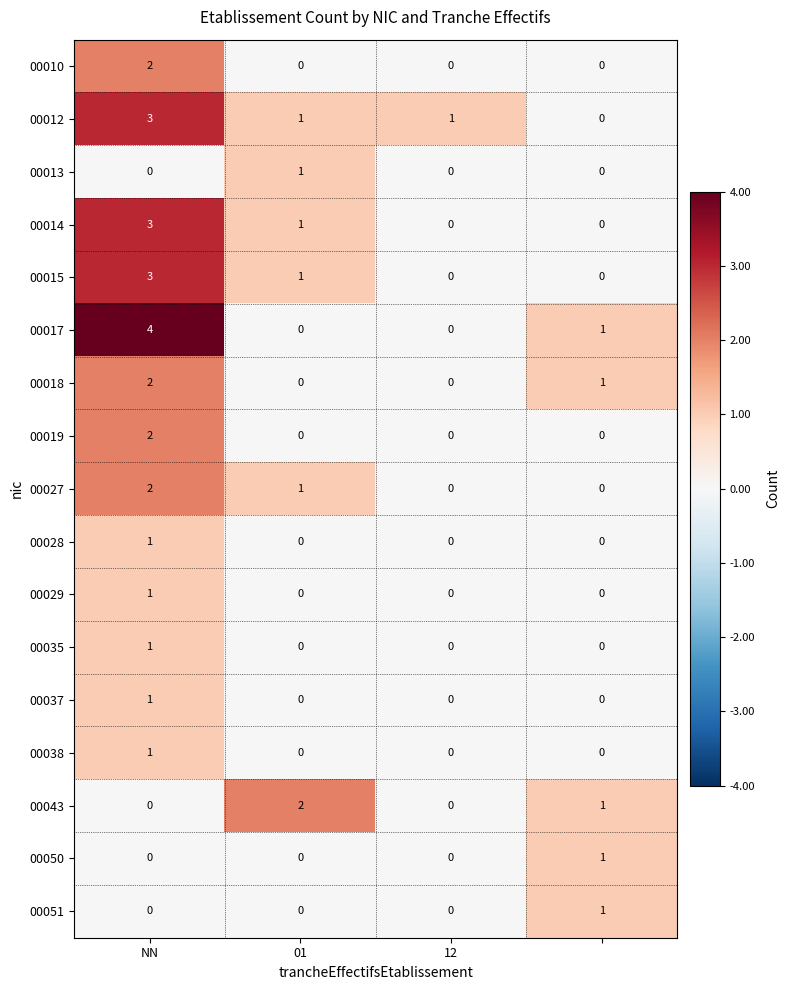

Which series has the largest range (max minus min)?

00017